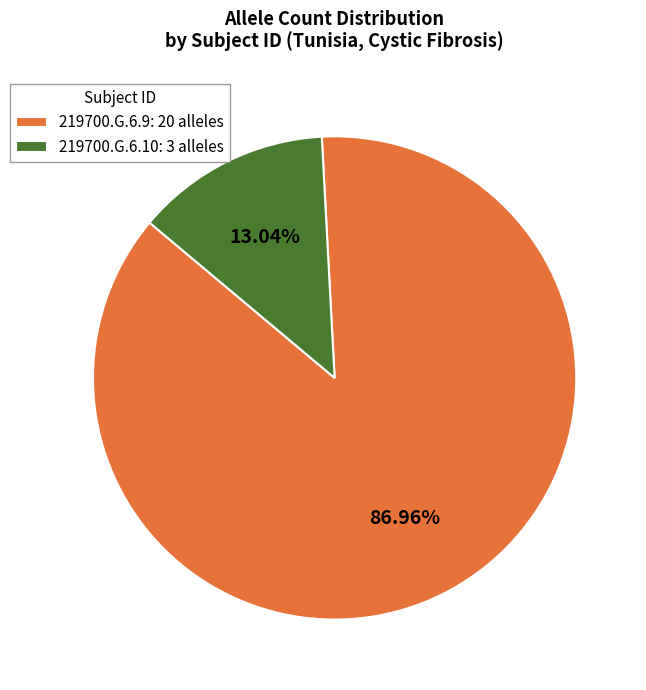

What is the majority slice?

219700.G.6.9